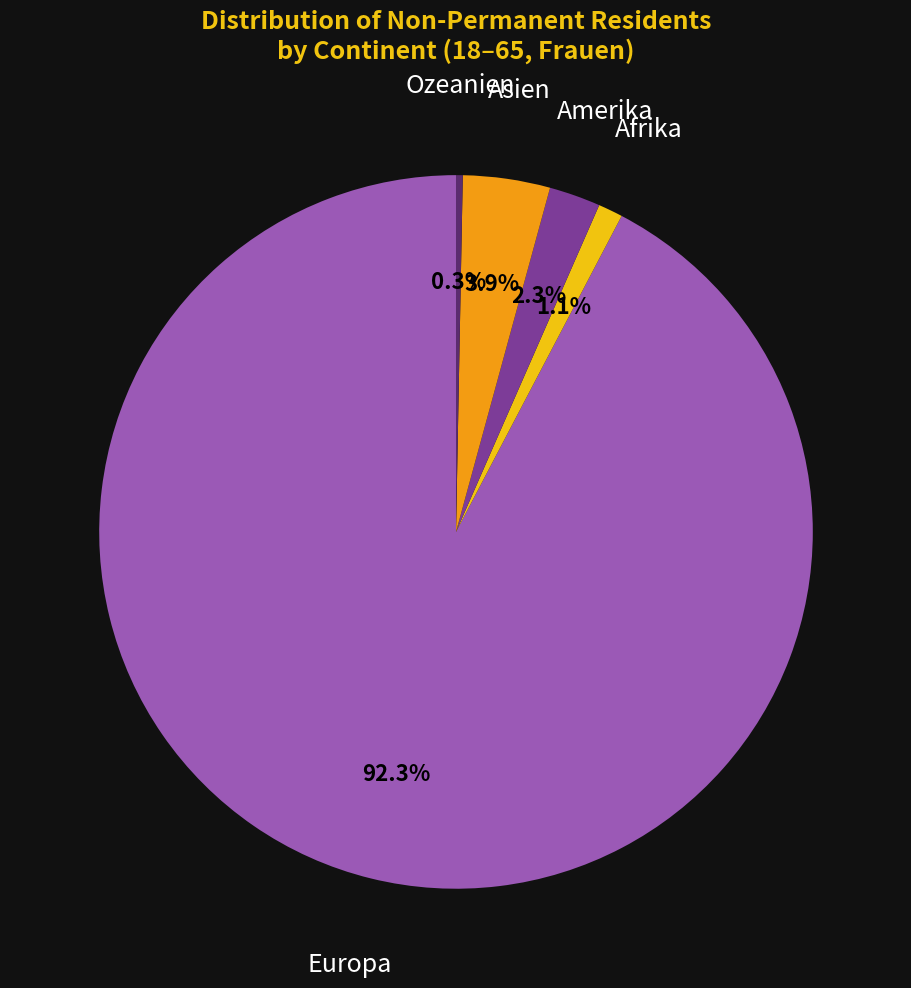

True or false: Afrika accounts for 1% of the total.

True